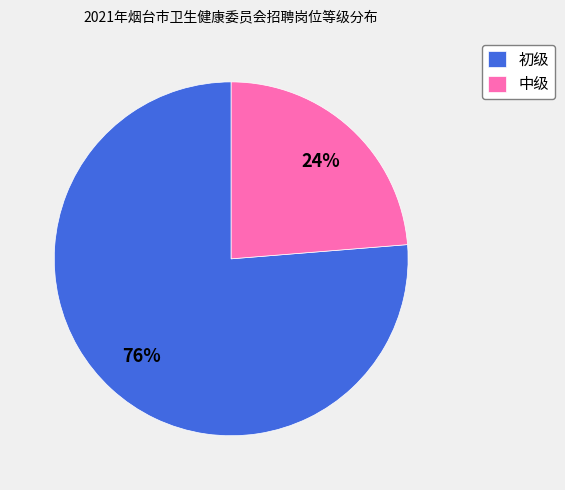

Count the number of slices in the pie.

2